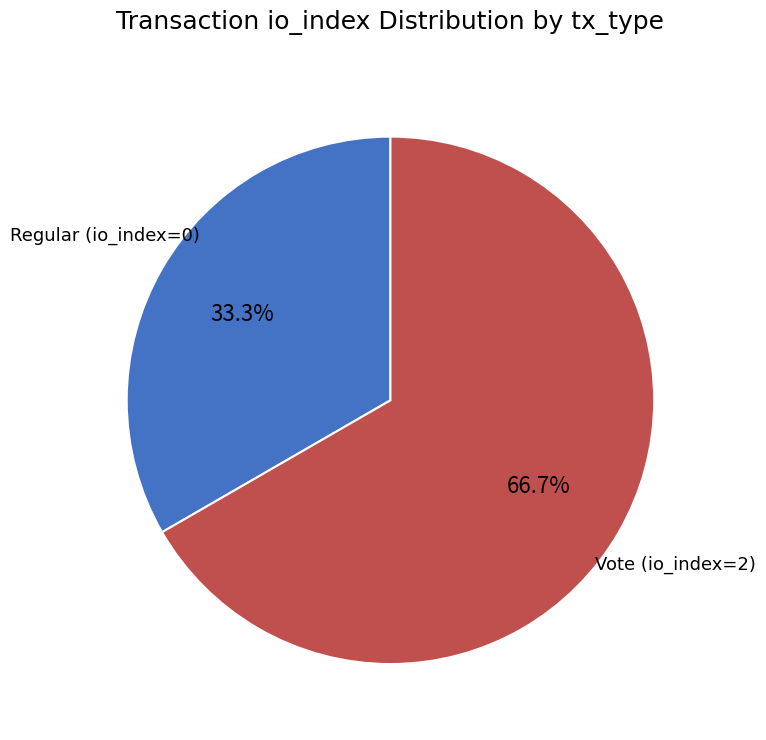

What is the largest slice in the pie chart?

Vote (io_index=2)